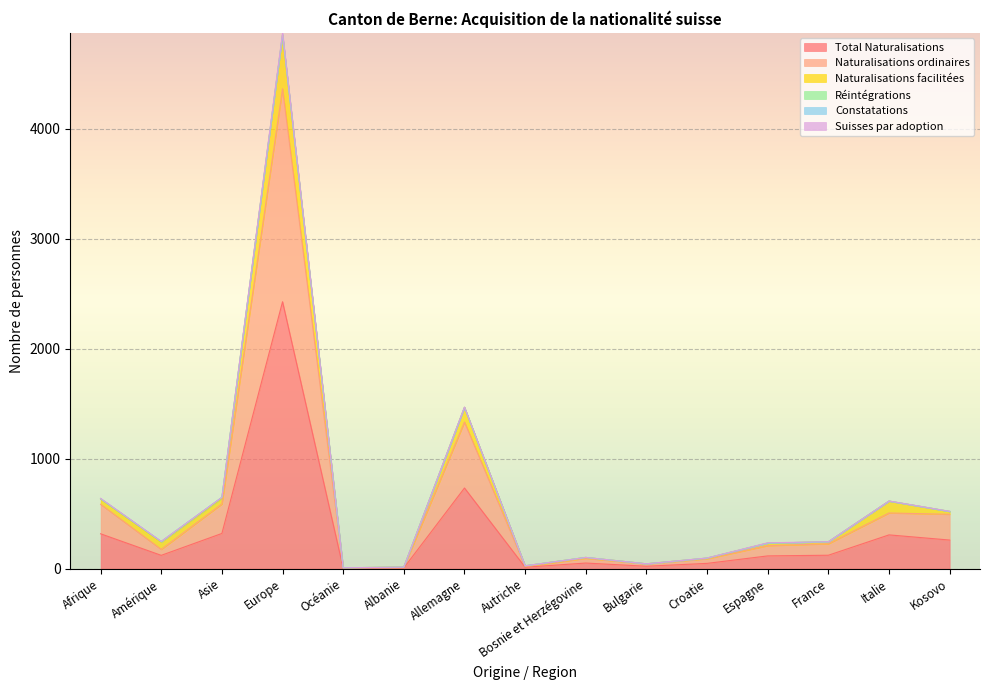

Does the chart display data point markers on the line(s)?

No